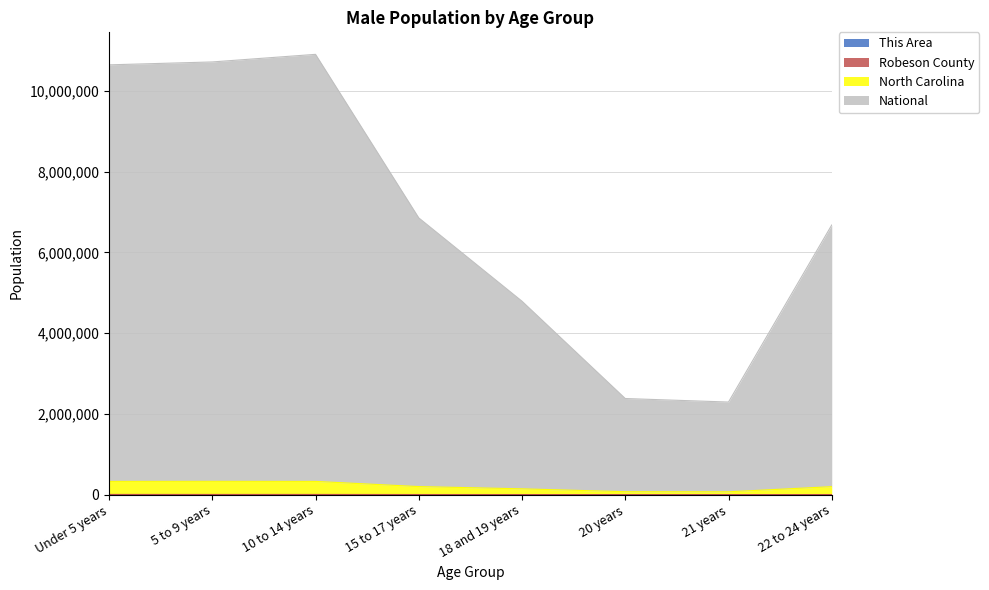

Reading left to right, extract all data points from this chart.

This Area: Under 5 years=44	5 to 9 years=47	10 to 14 years=49	15 to 17 years=36	18 and 19 years=21	20 years=16	21 years=7	22 to 24 years=24
Robeson County: Under 5 years=5287	5 to 9 years=5027	10 to 14 years=5139	15 to 17 years=3176	18 and 19 years=2526	20 years=1157	21 years=1057	22 to 24 years=2790
North Carolina: Under 5 years=328158	5 to 9 years=329927	10 to 14 years=327934	15 to 17 years=199913	18 and 19 years=144060	20 years=73042	21 years=70898	22 to 24 years=197712
National: Under 5 years=10647585	5 to 9 years=10719565	10 to 14 years=10907796	15 to 17 years=6856122	18 and 19 years=4791517	20 years=2381361	21 years=2294096	22 to 24 years=6680371